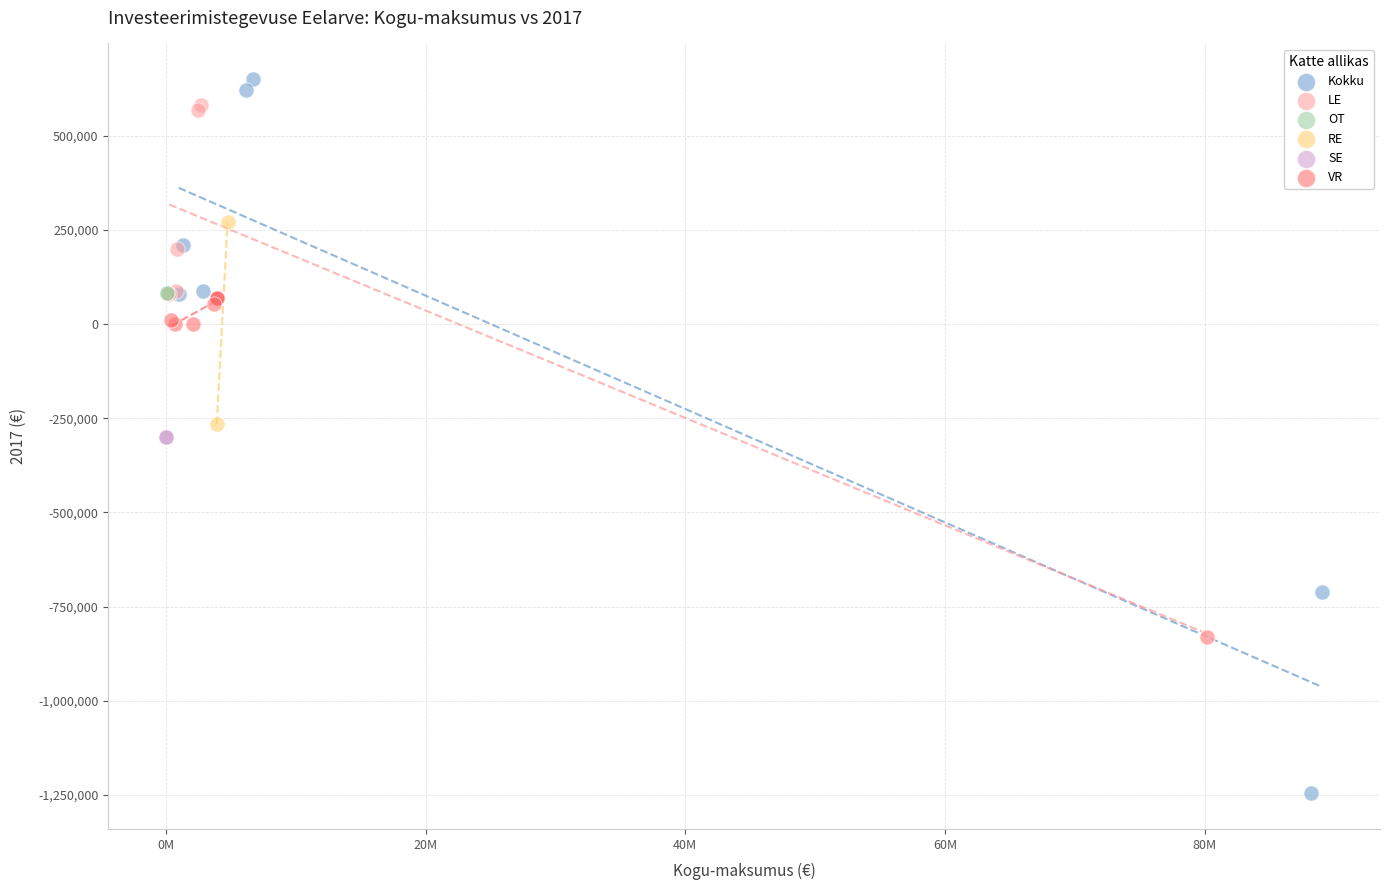

What are all the series names shown in the legend?

Kokku, LE, OT, RE, SE, VR